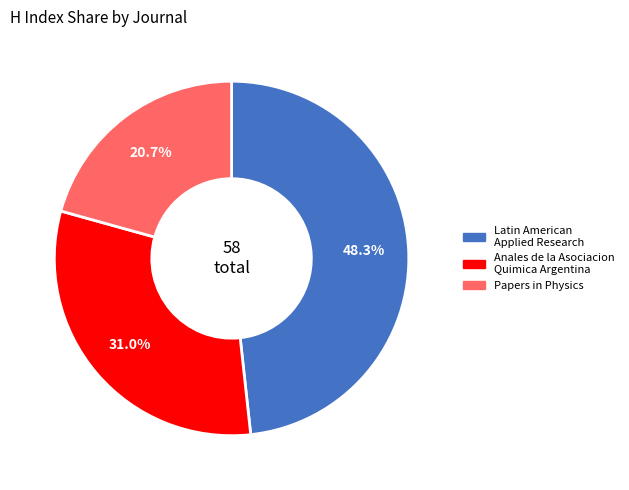

Is there a majority slice in this chart?

No